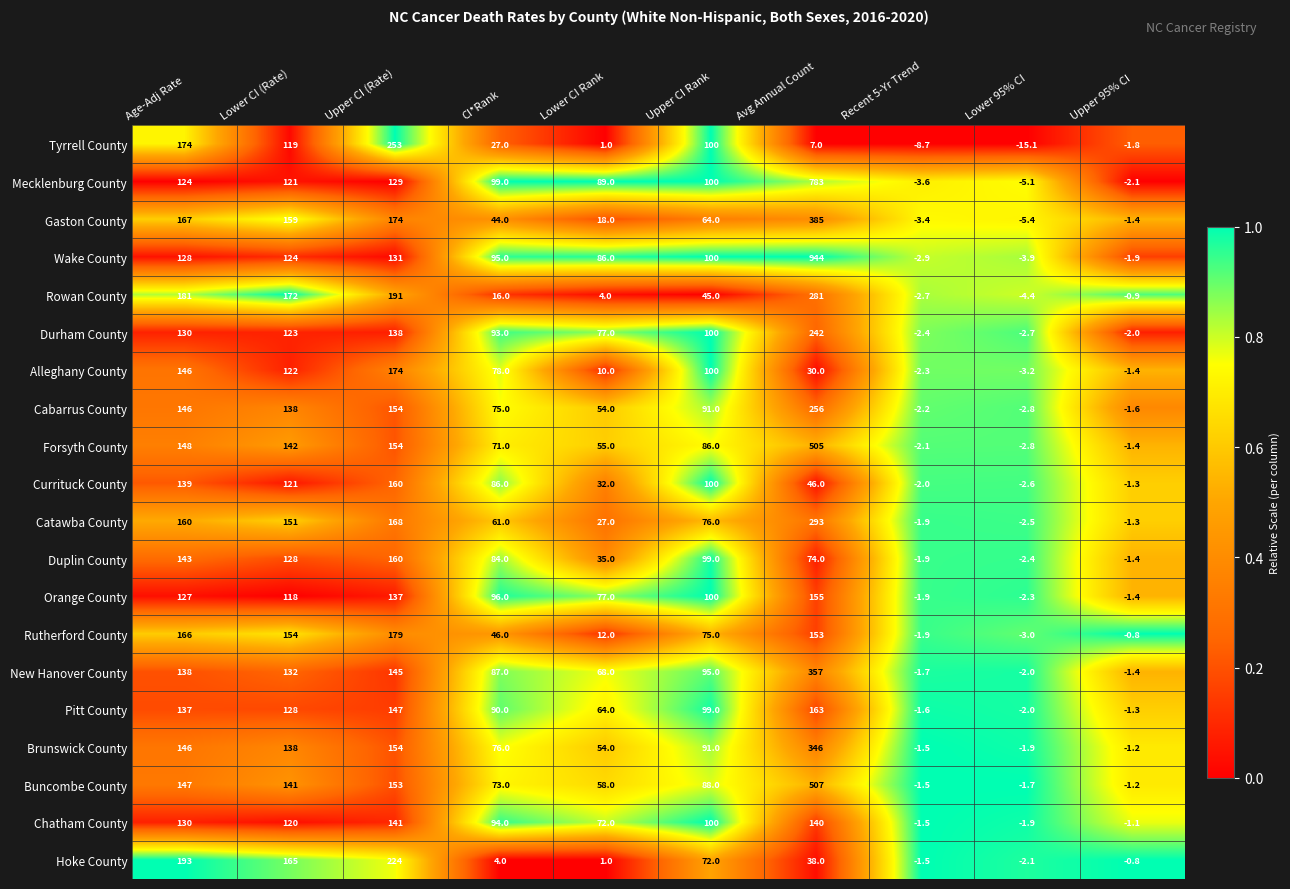

At which category is the sum across all series the highest?

Avg Annual Count